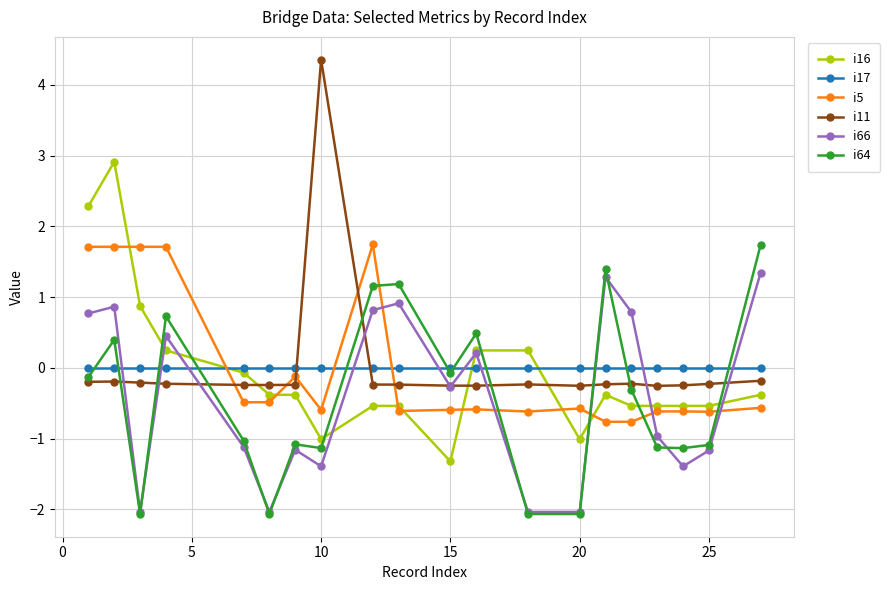

Which series has the widest spread of values?

i11